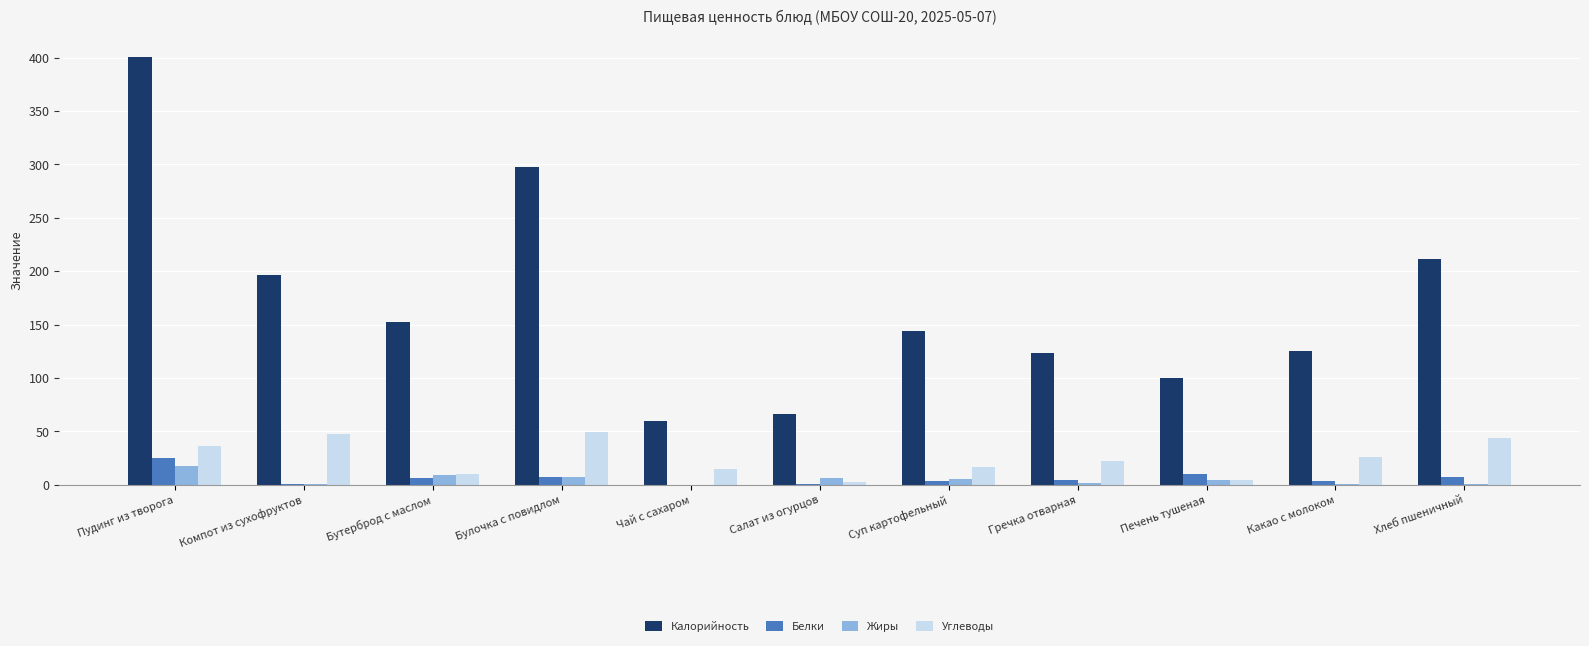

Which category has the highest value across all series?

Пудинг из творога